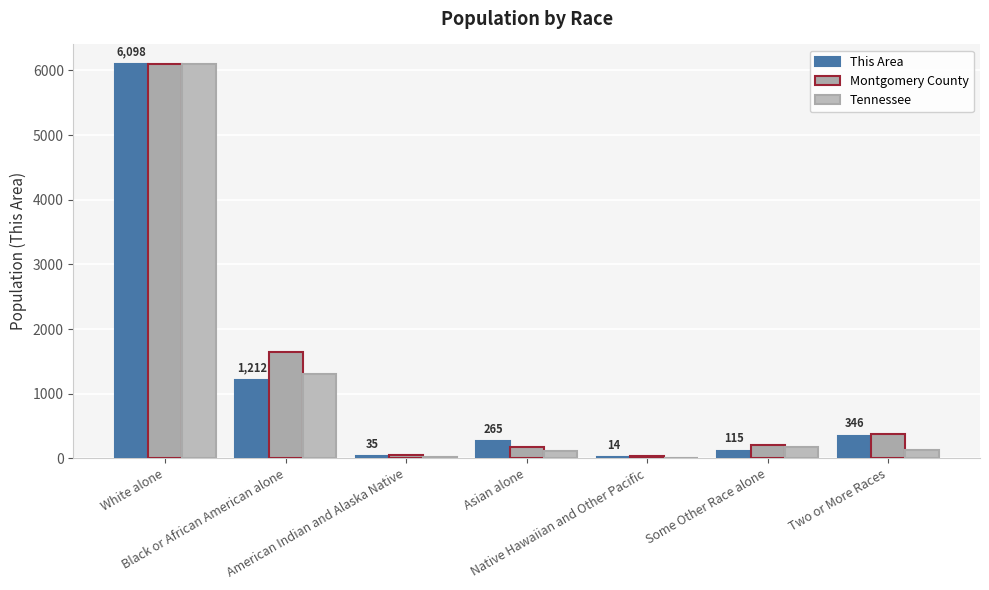

Reading left to right, transcribe all the data shown in this chart.

This Area: 6098.0	1212.0	35.0	265.0	14.0	115.0	346.0
Montgomery County: 6098.0	1644.0	49.2	178.0	33.7	207.6	379.6
Tennessee: 6098.0	1310.0	24.8	113.0	4.5	175.9	136.3